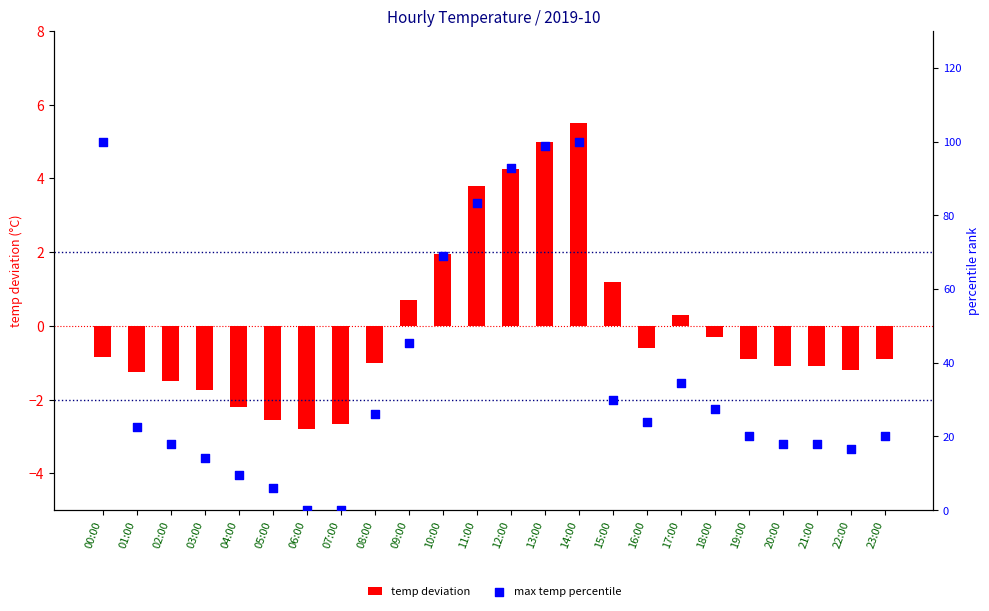

Which series contains the lowest Y value?

temp deviation